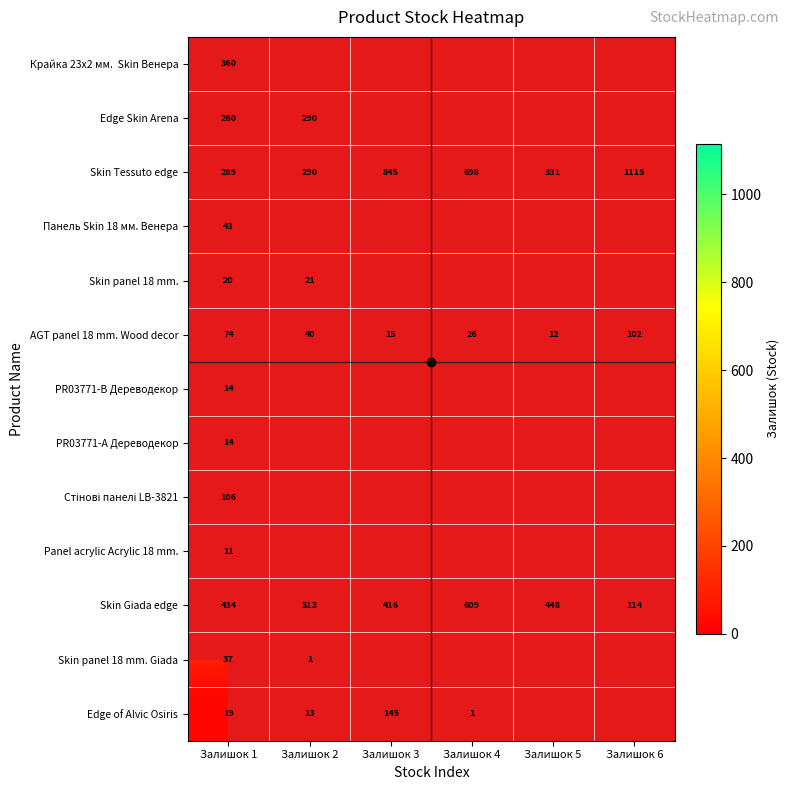

What is the maximum value shown in the chart?

1115.0